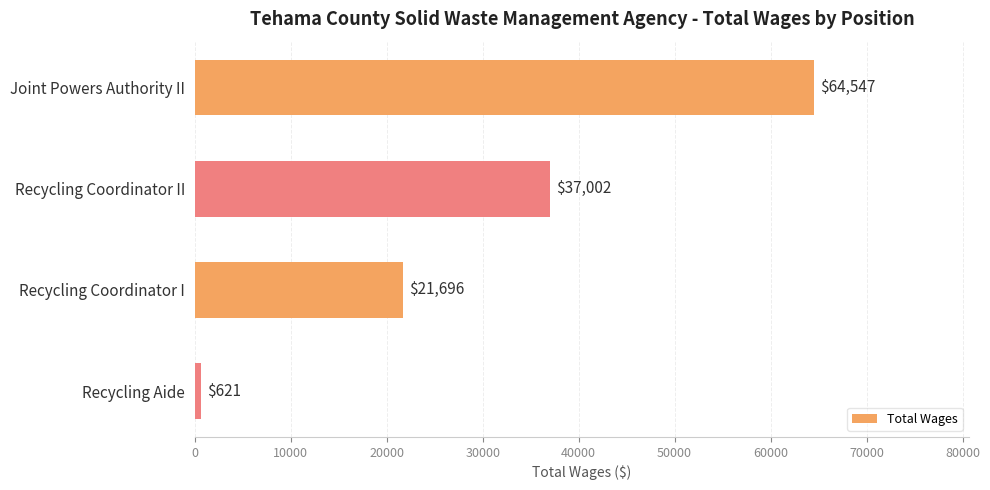

Reading top to bottom, list all the values displayed in this chart.

64547	37002	21696	621